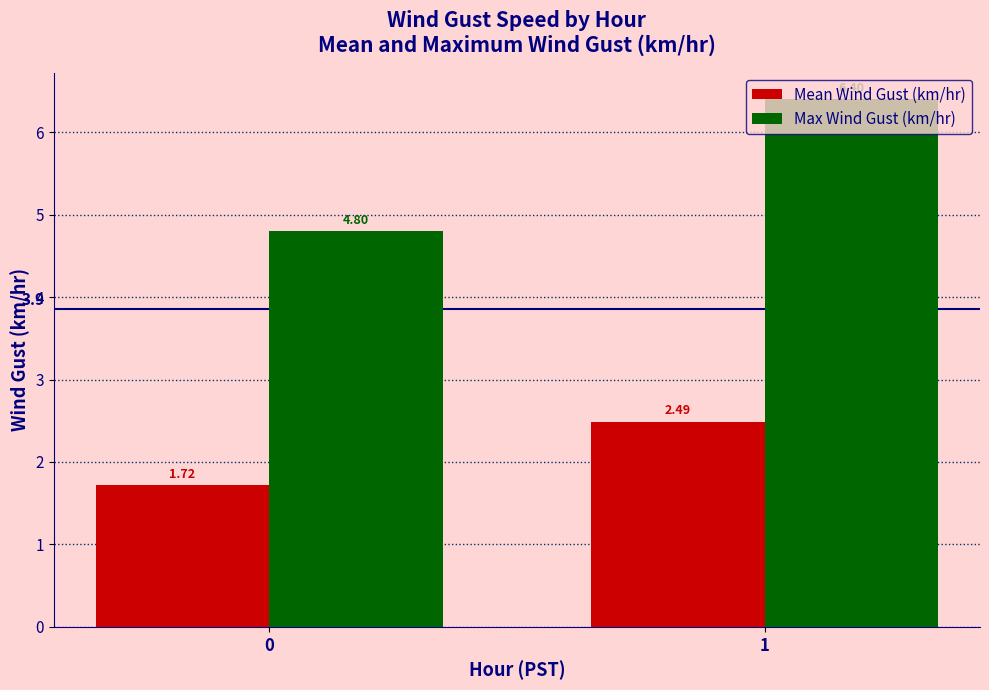

What is the sum of all Max Wind Gust (km/hr) values?

11.2